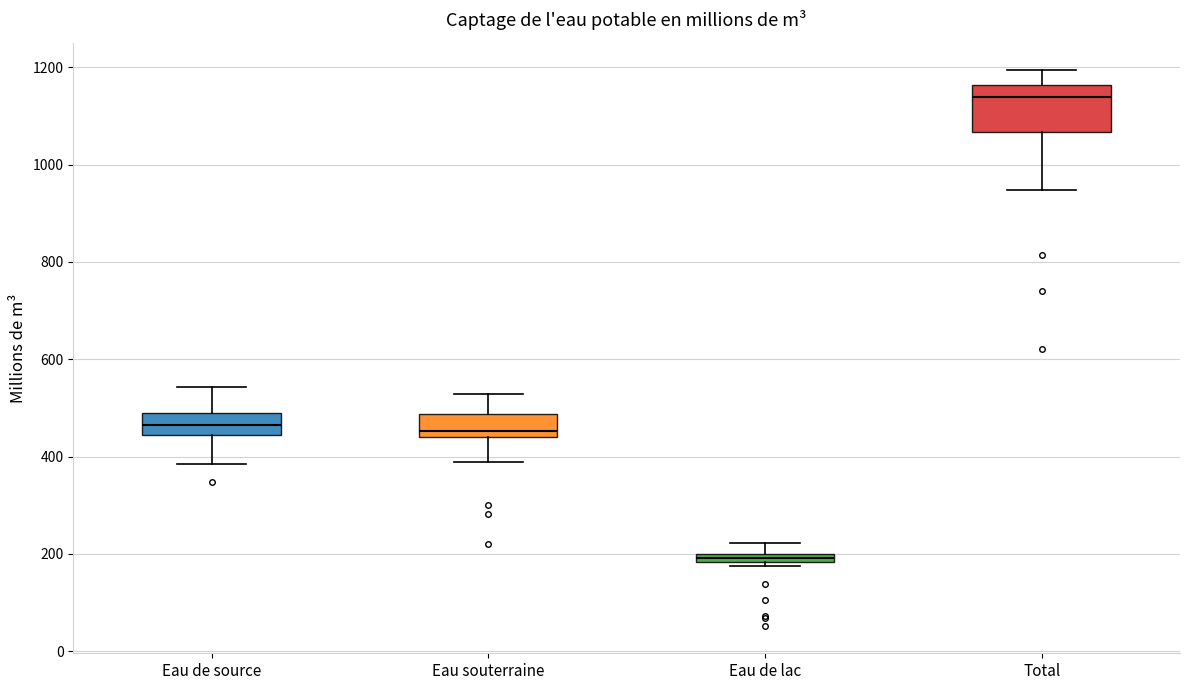

Which box has the highest median line?

Total